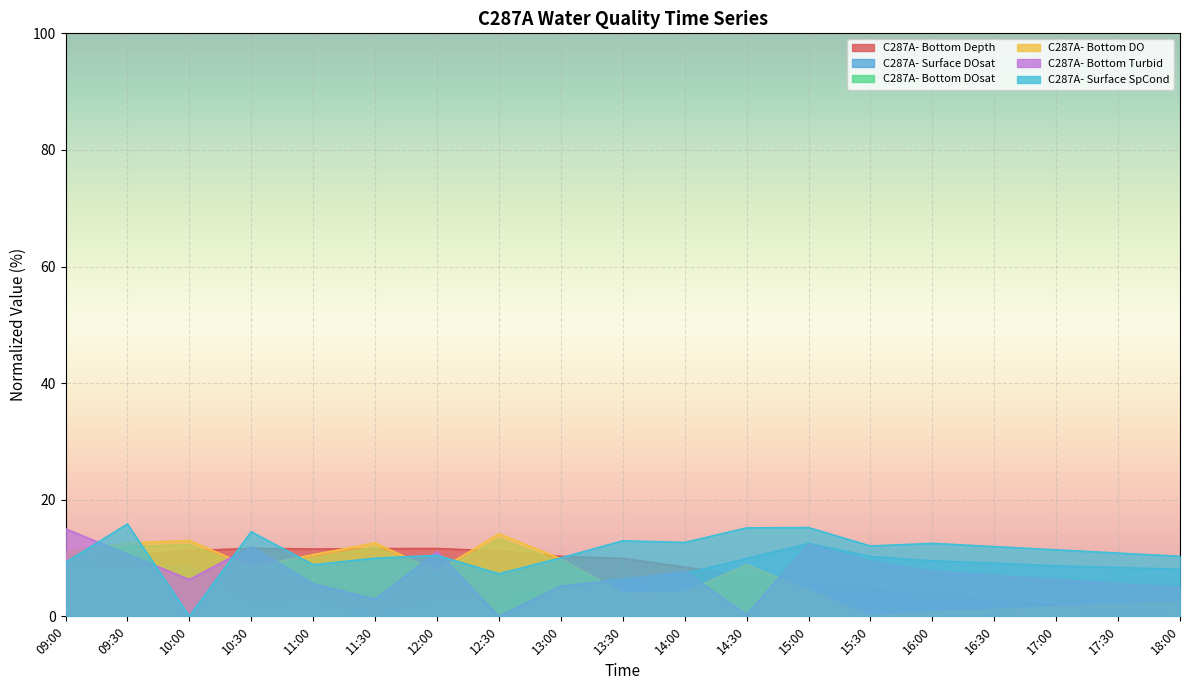

Which series has the largest range (max minus min)?

C287A- Surface SpCond